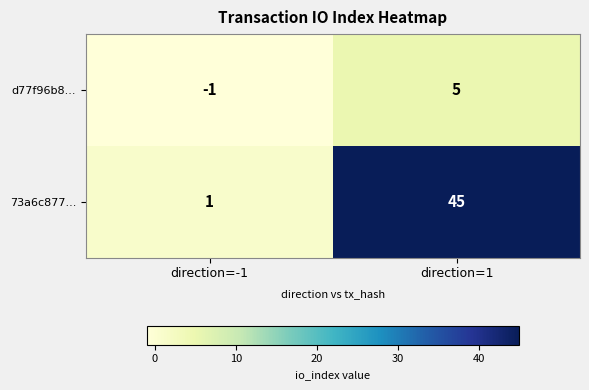

What is the difference between the 73a6c877... values at direction=-1 and direction=1?

44